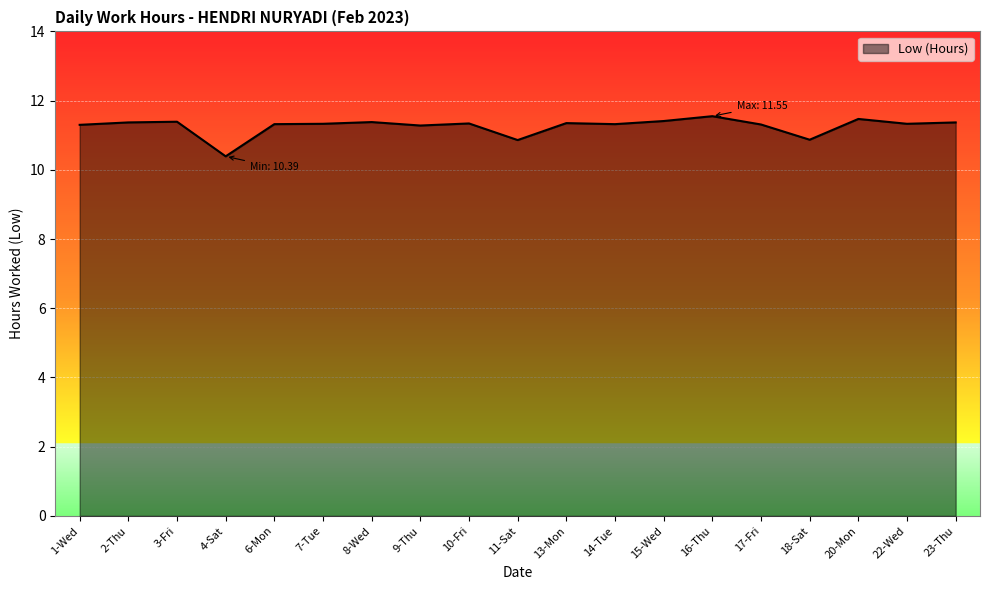

What is the difference between the maximum and minimum values?

1.2